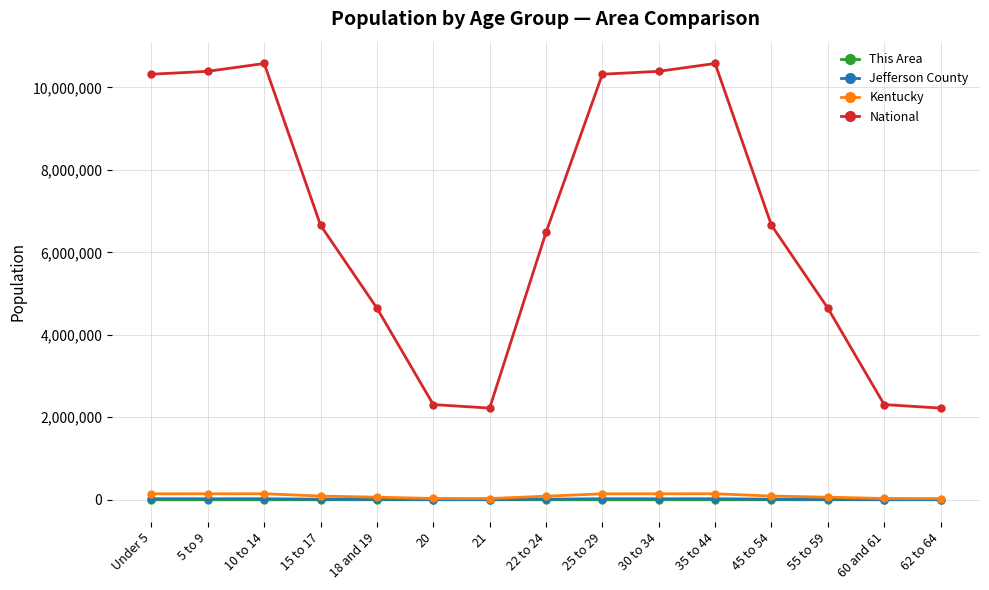

Which series has the largest range (max minus min)?

National